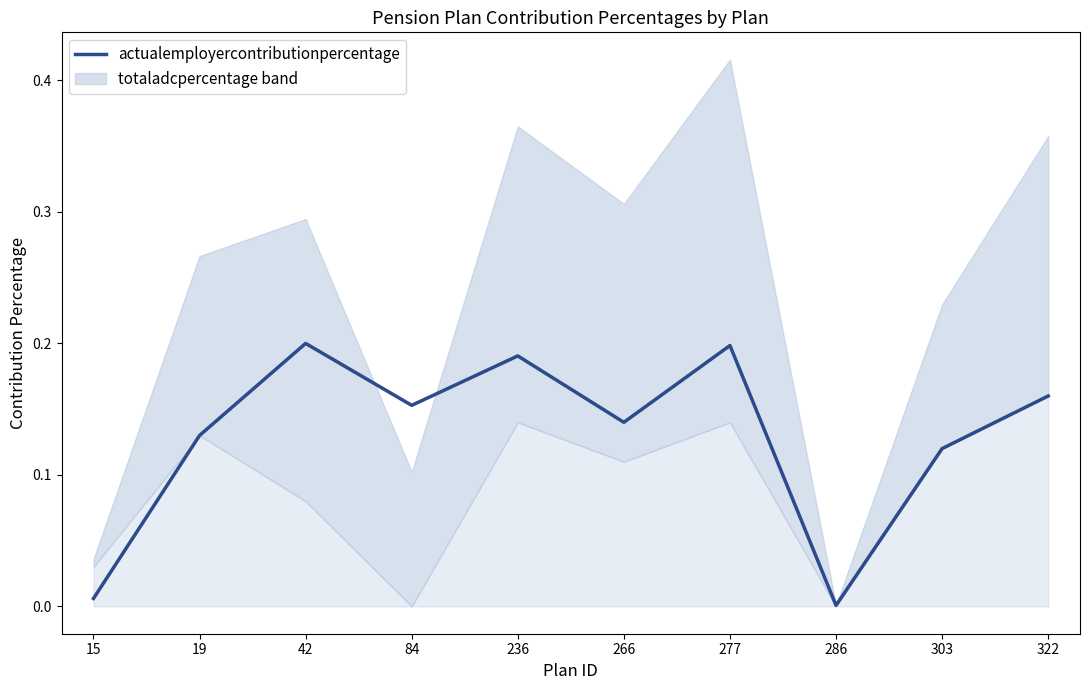

Reading left to right, extract all data points from this chart.

0.0	0.1	0.2	0.2	0.2	0.1	0.2	0.0	0.1	0.2